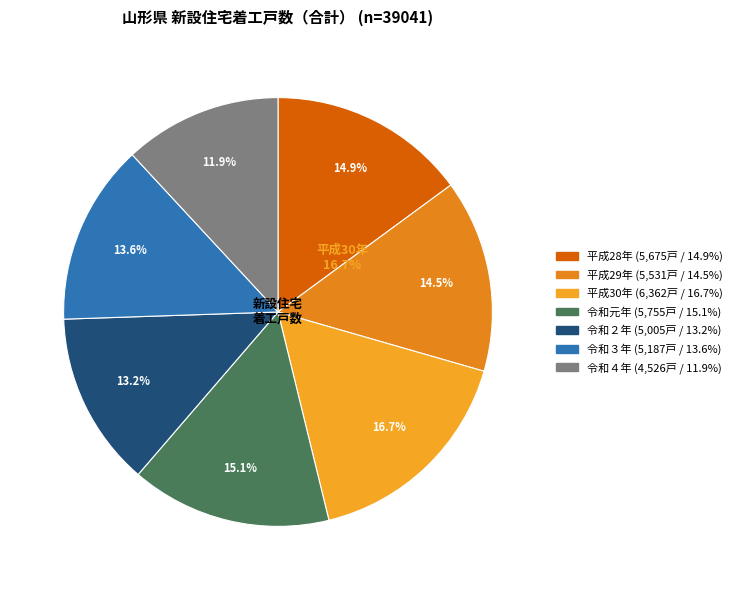

True or false: 平成28年 accounts for 15% of the total.

True